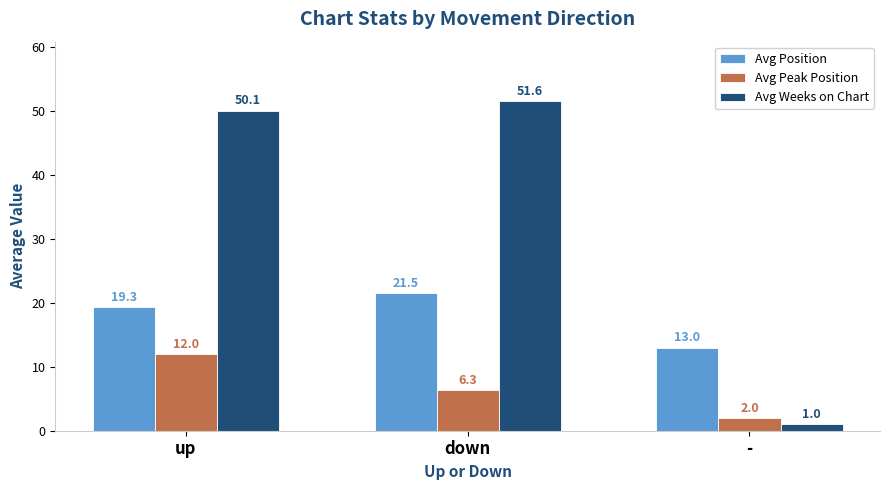

Rank the series at - from lowest to highest value.

Avg Weeks on Chart, Avg Peak Position, Avg Position